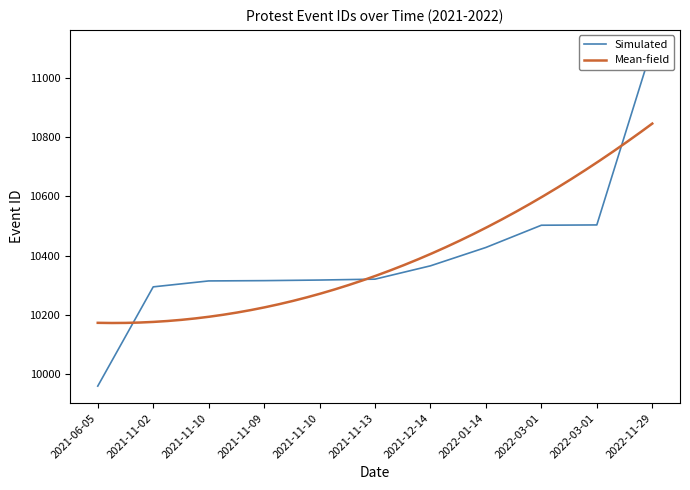

What is the change in value from 2021-06-05 to 2021-11-13?

+361